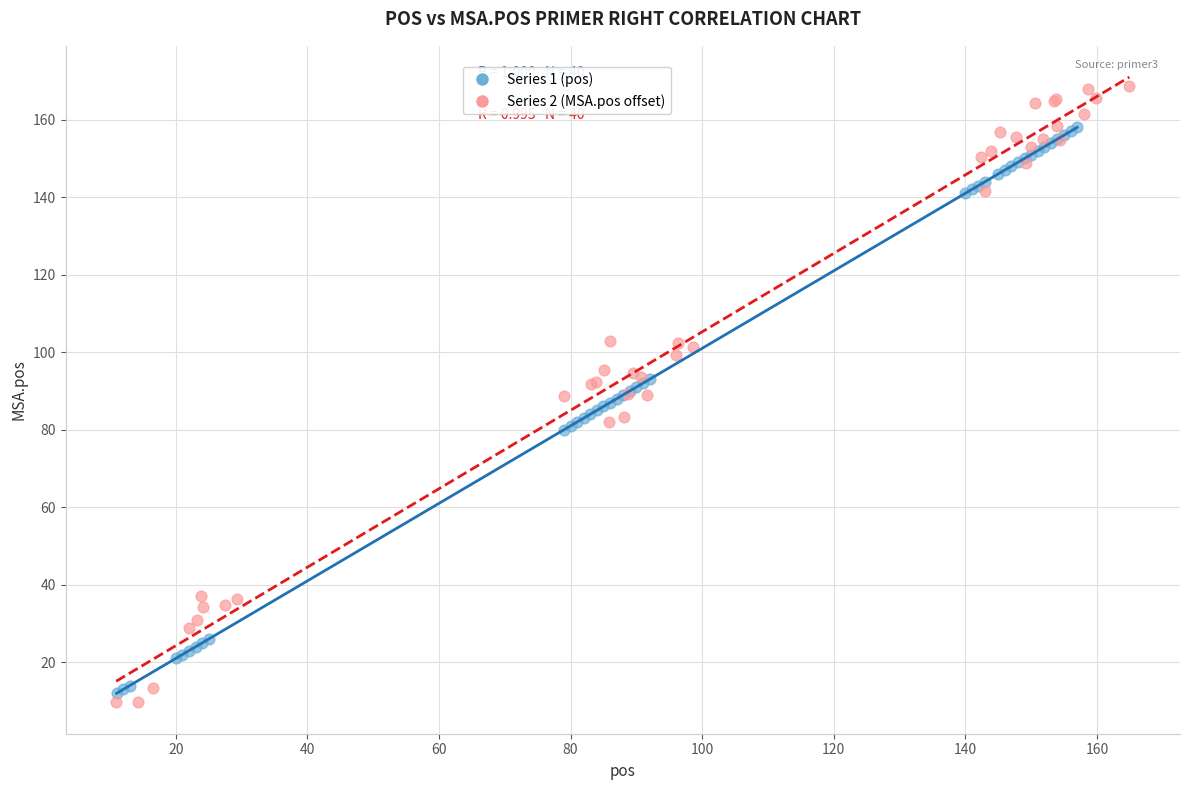

What are all the series names shown in the legend?

Series 1 (pos), Series 2 (MSA.pos offset)